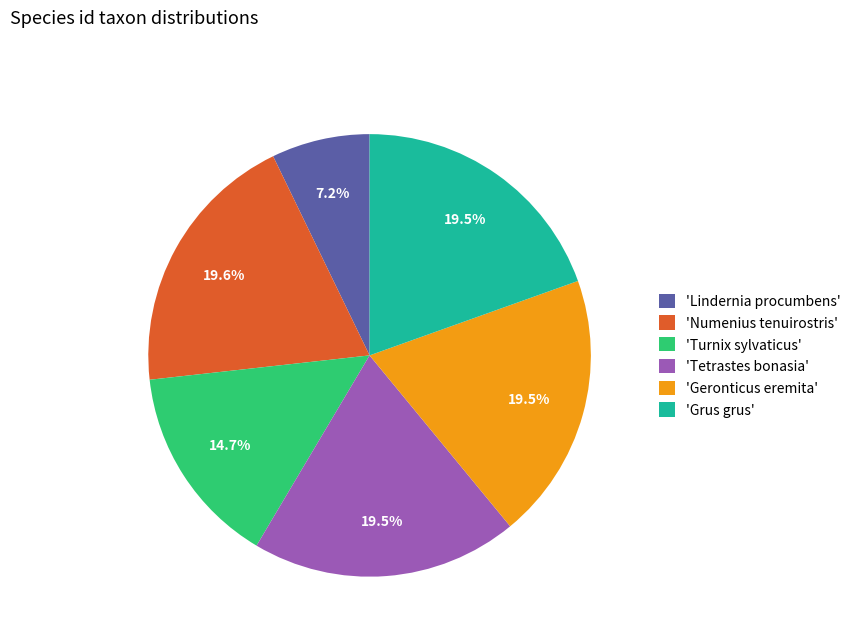

Which slice is the smallest?

'Lindernia procumbens'